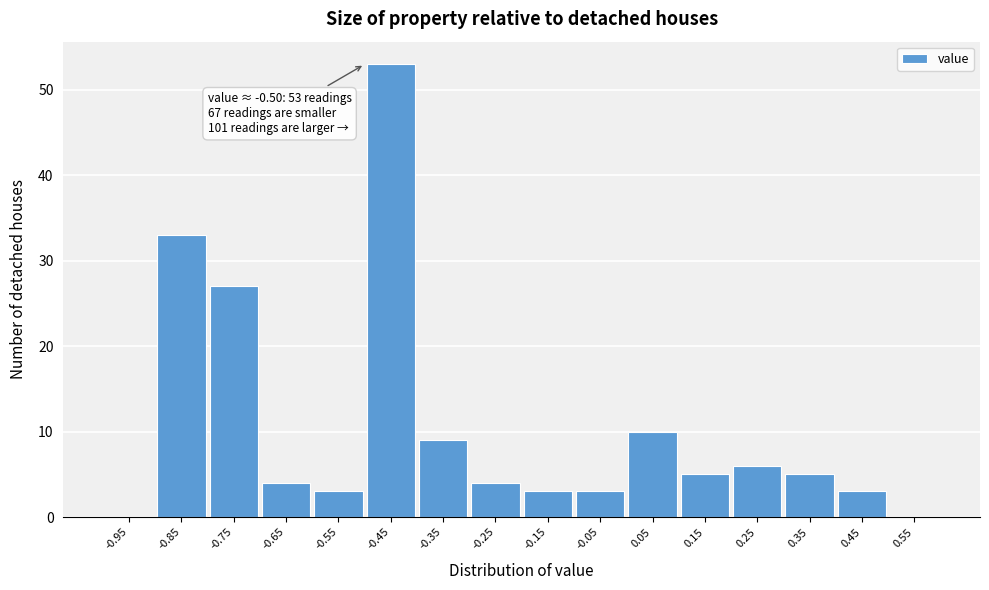

Over which range of the x-axis is the bar tallest?

-0.5 to -0.4